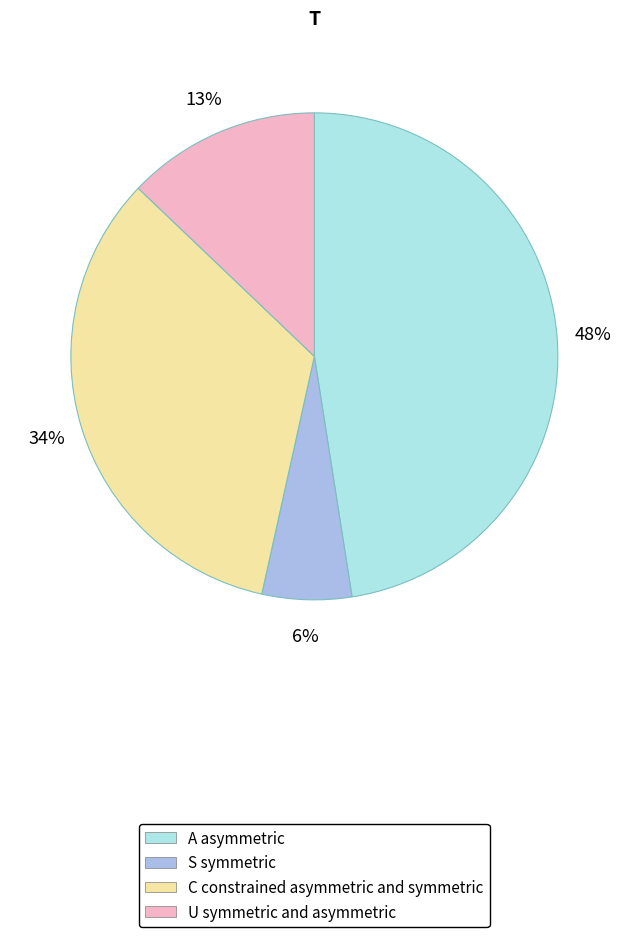

How many slices are in this pie chart?

4